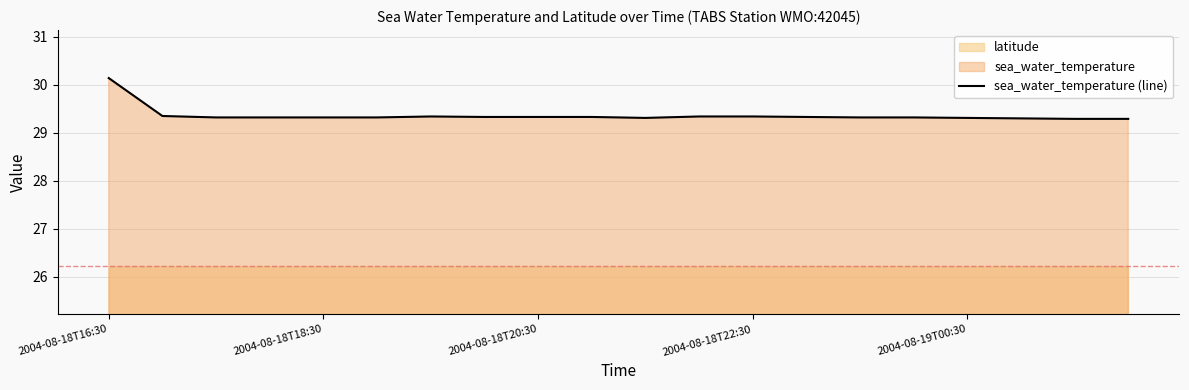

What is the difference between the second highest and second lowest values?

0.1